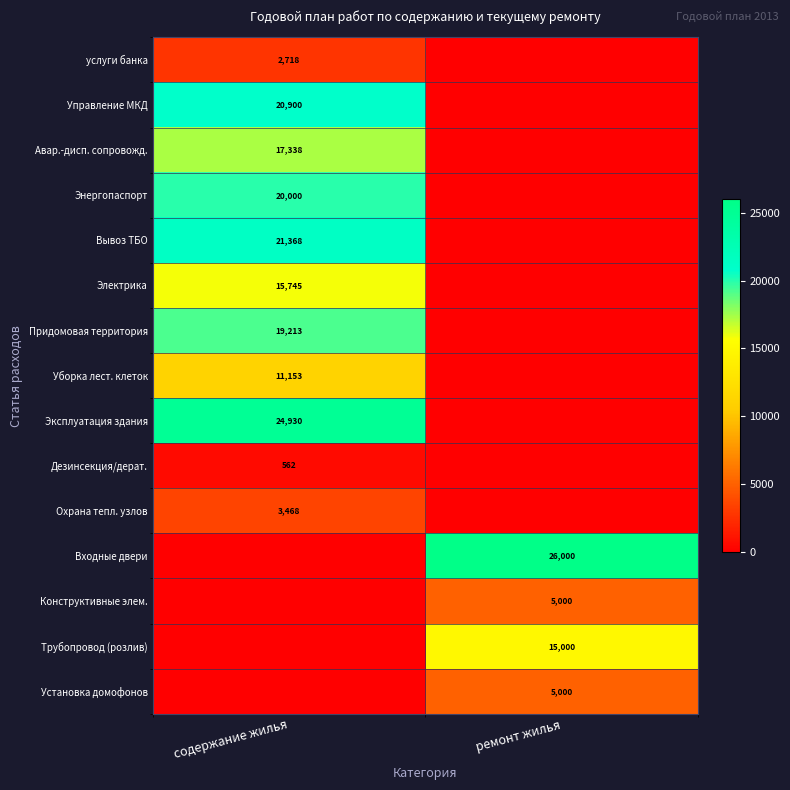

At how many categories does at least one series exceed 20001?

2